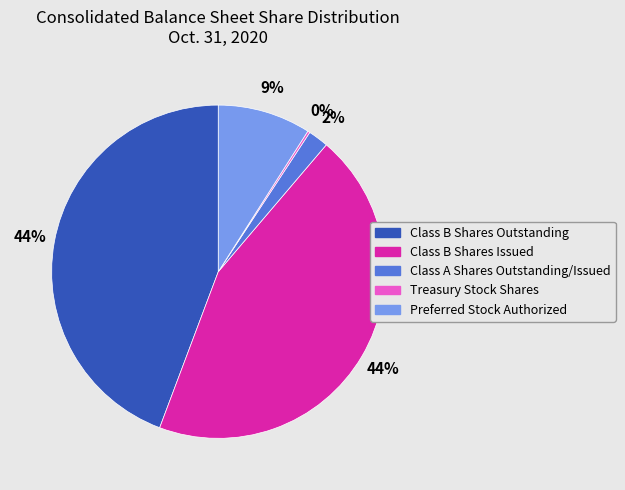

Is there any slice that represents more than half of the pie?

No